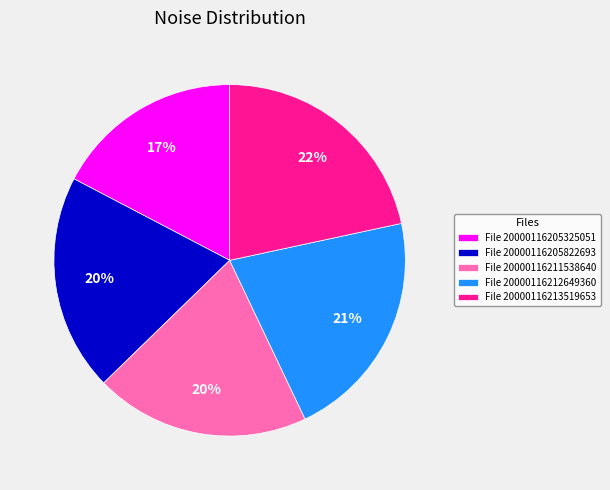

Do File 20000116205822693 and File 20000116213519653 together represent more than half of the pie?

No